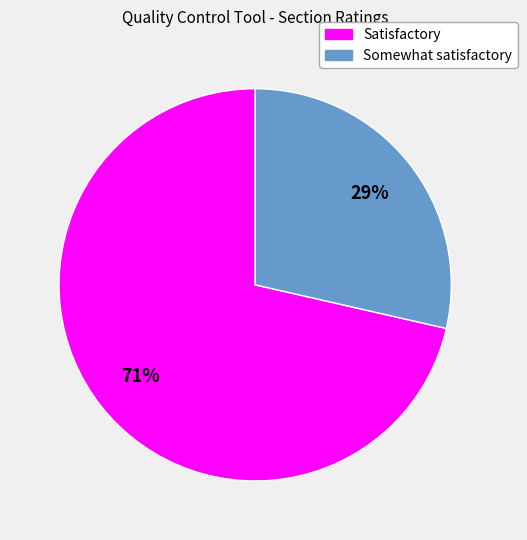

What percentage is the Satisfactory slice, to the nearest percent?

71%